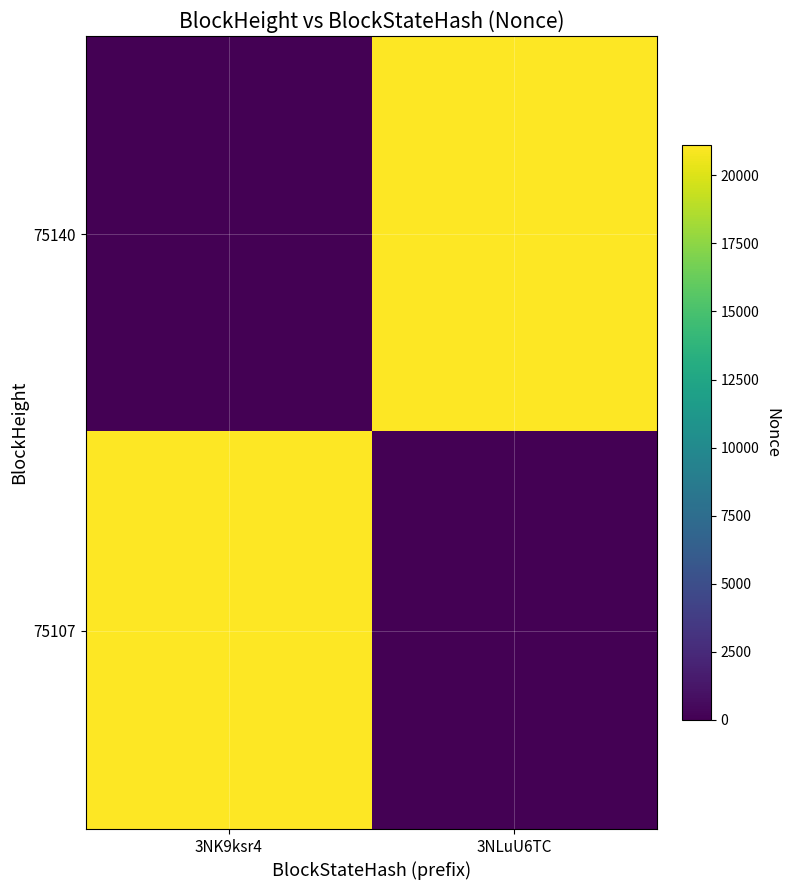

What is the maximum value shown in the chart?

21112